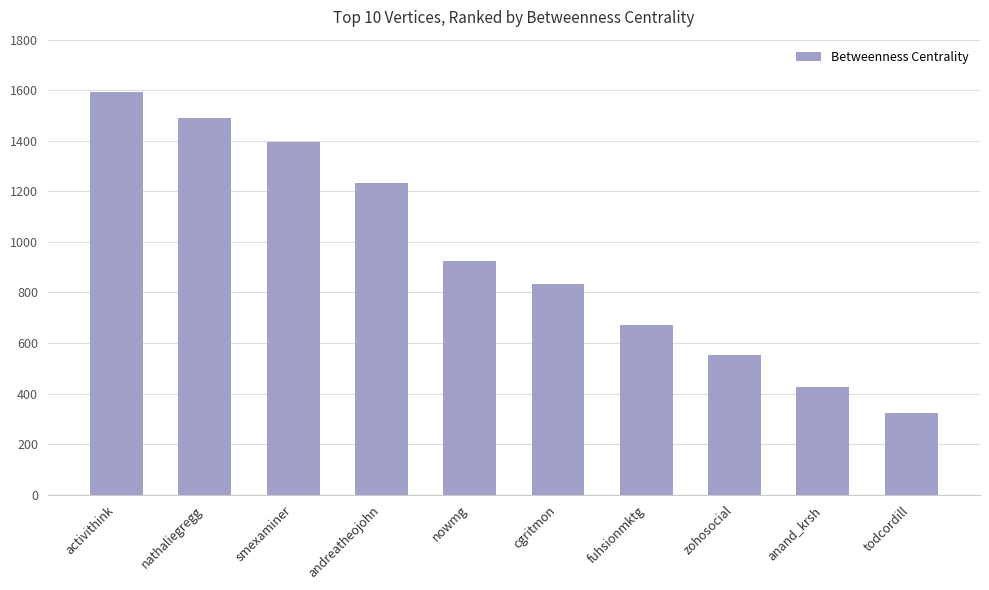

How many data points are less than 924?

5